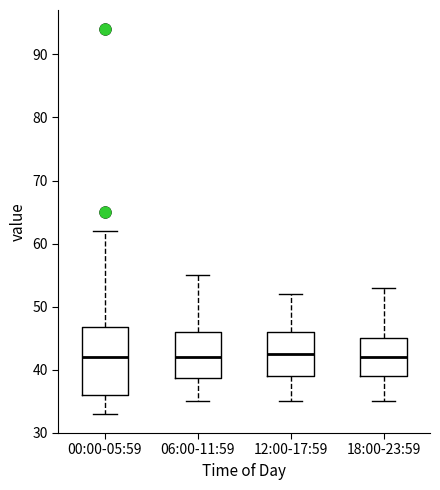

Which box is the tallest, from its lower edge to its upper edge?

00:00-05:59